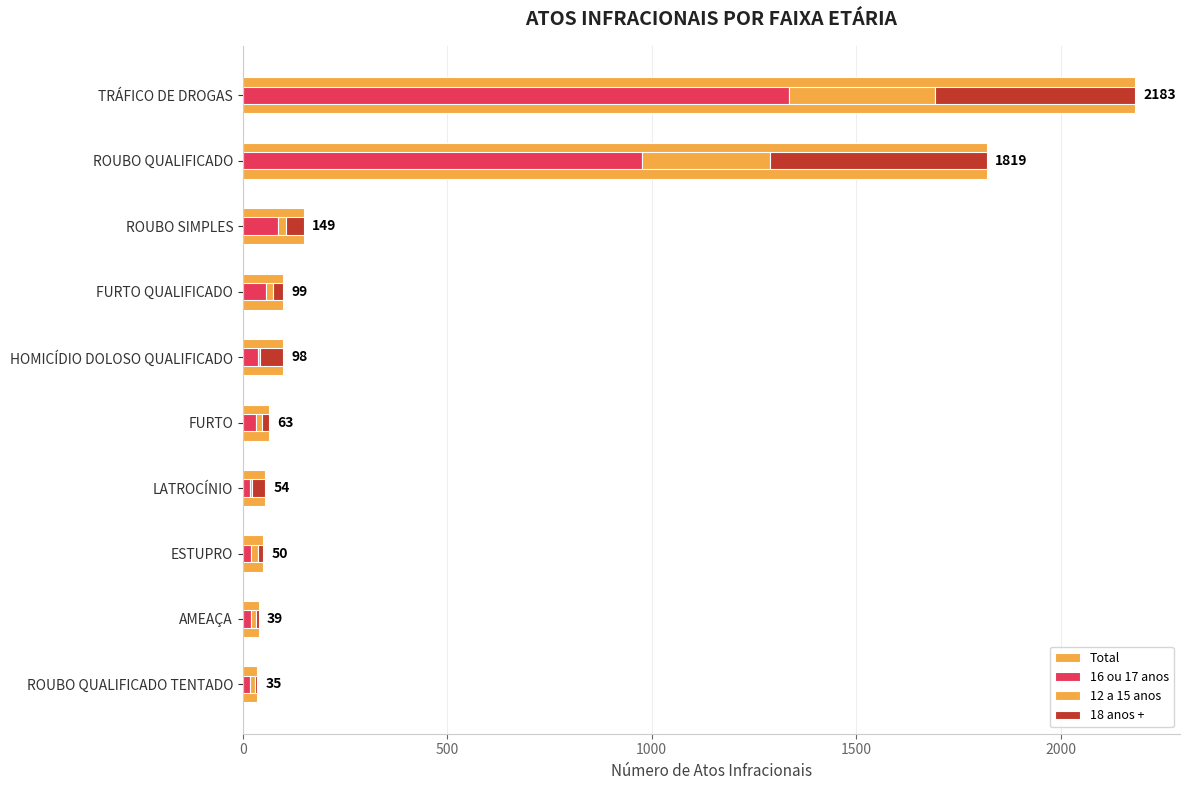

What position from the right is 9?

1